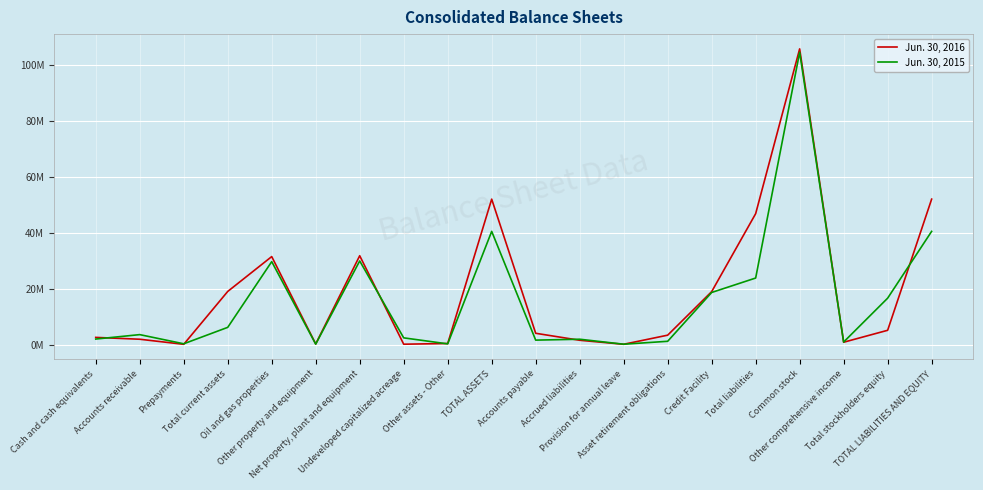

What is the smallest value displayed?

183305